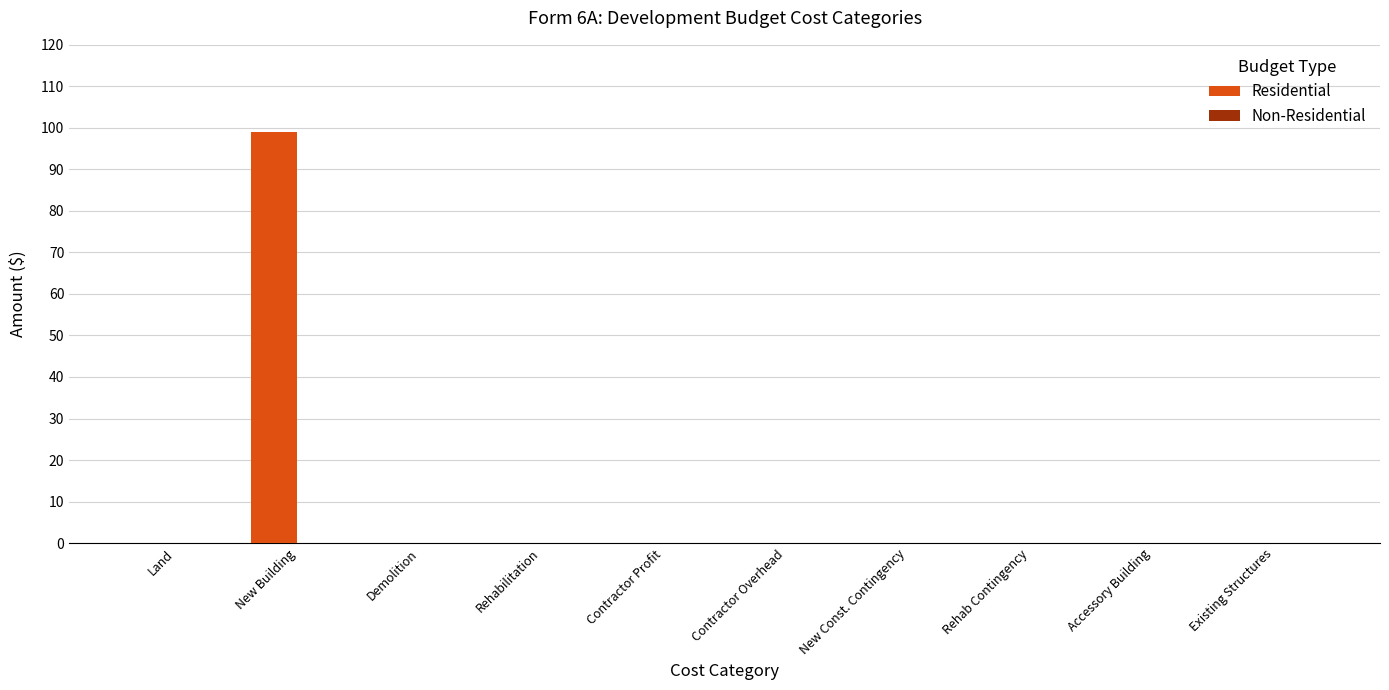

Rank the series by their average value, from lowest to highest.

Non-Residential, Residential